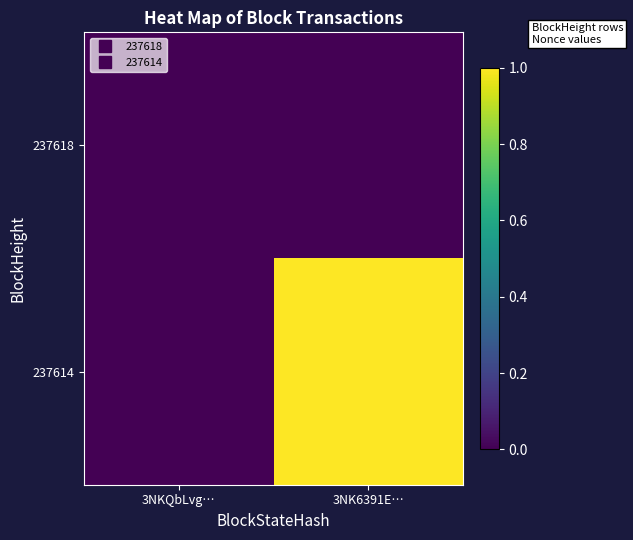

List the series in order of their overall mean, highest first.

237614, 237618